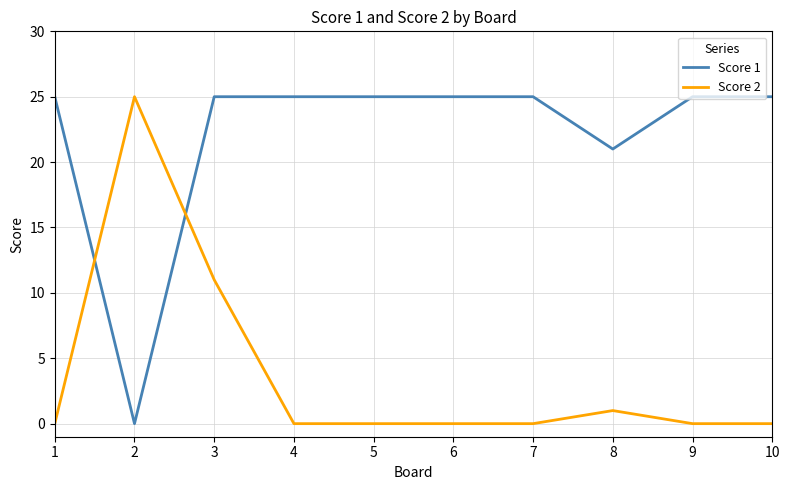

At 2, list the series in order from largest to smallest.

Score 2, Score 1